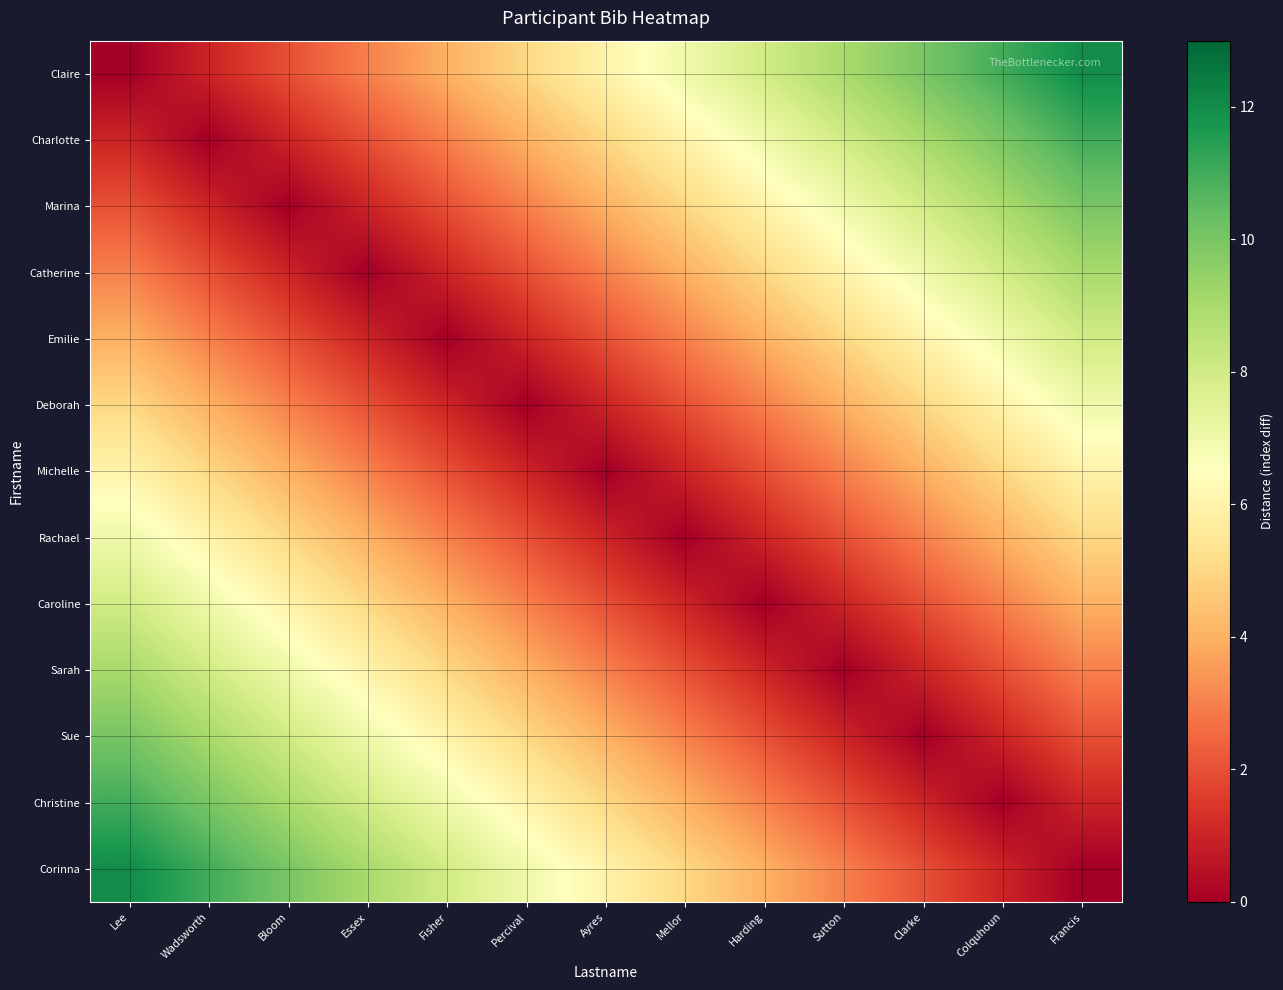

Which series changed the most between Bloom and Percival?

Claire